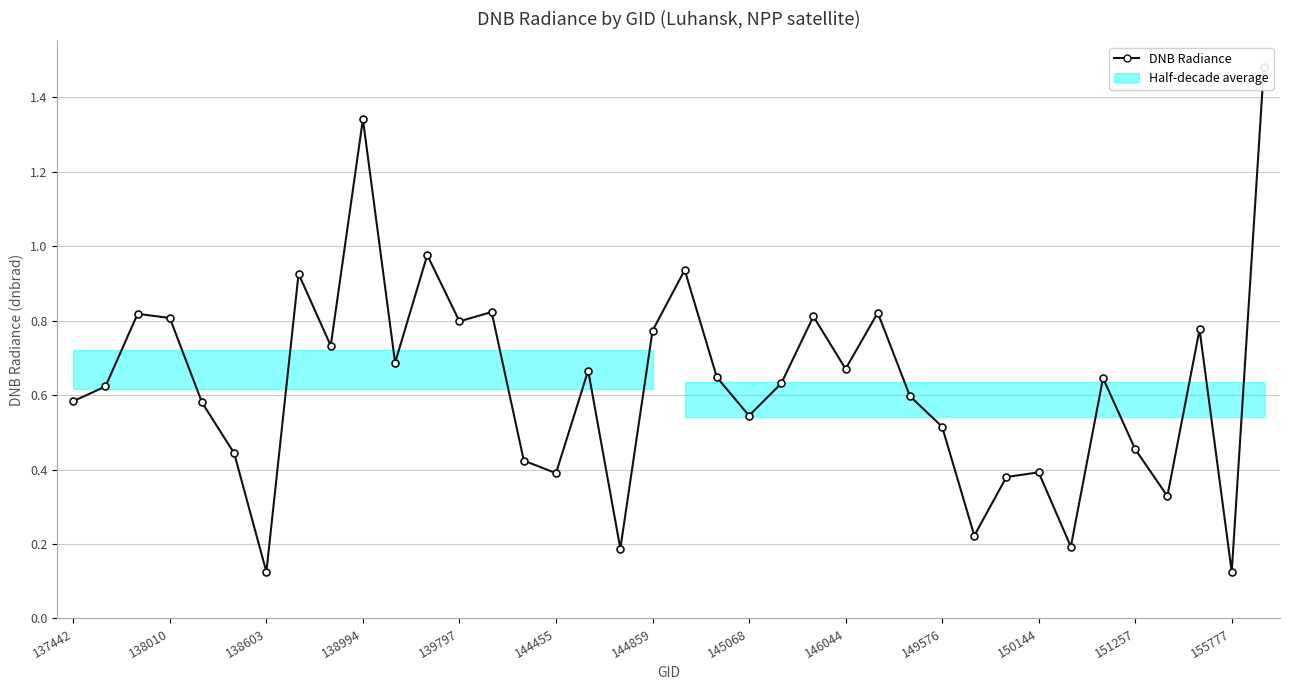

How many data points does each series have?

38